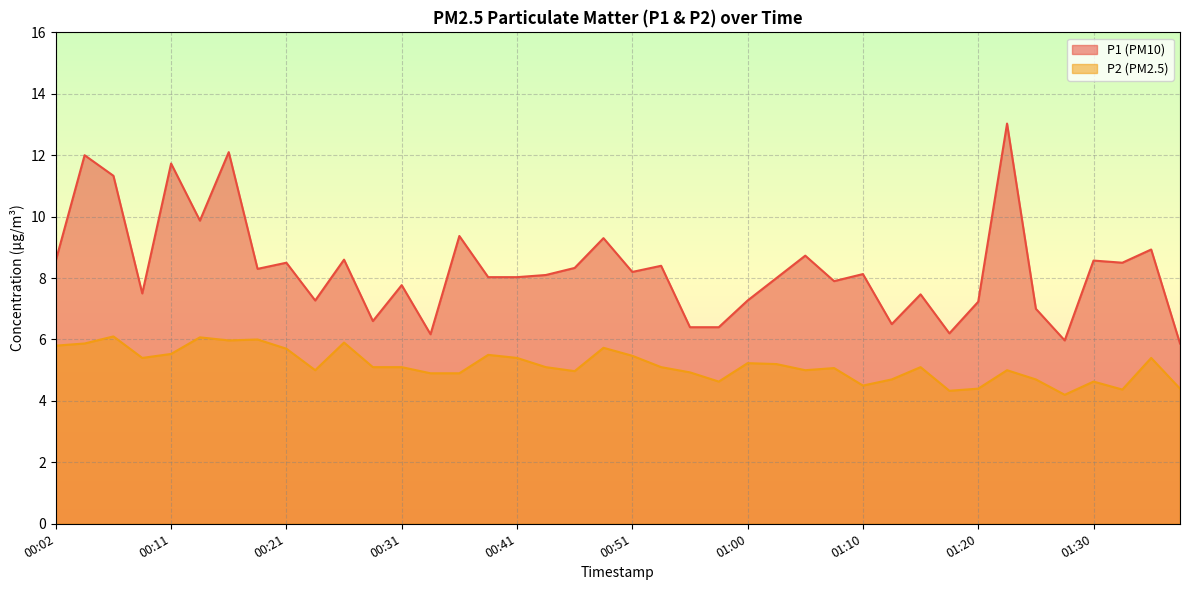

True or false: P1 line has a value of 7.9 at 27.

True